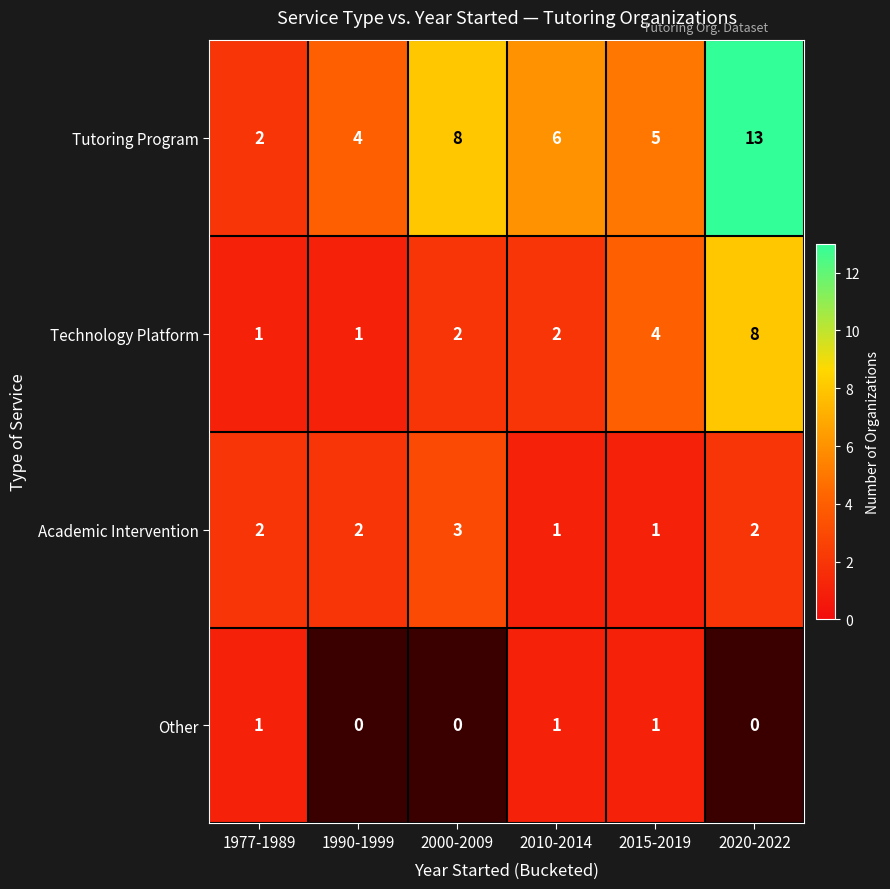

What is the sum of the Technology Platform values at 1990-1999 and 2000-2009?

3